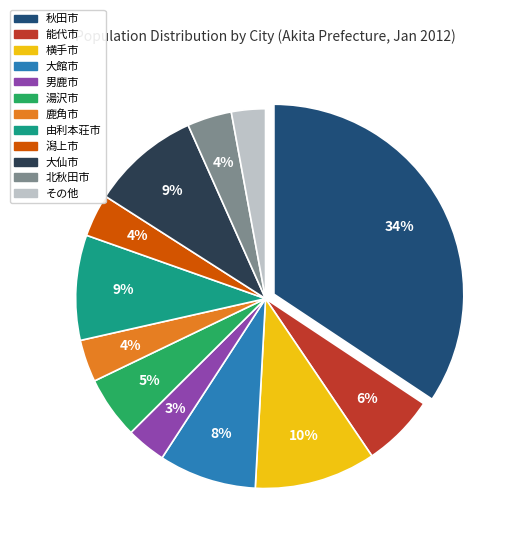

To the nearest percent, what percentage of the pie is 鹿角市?

4%